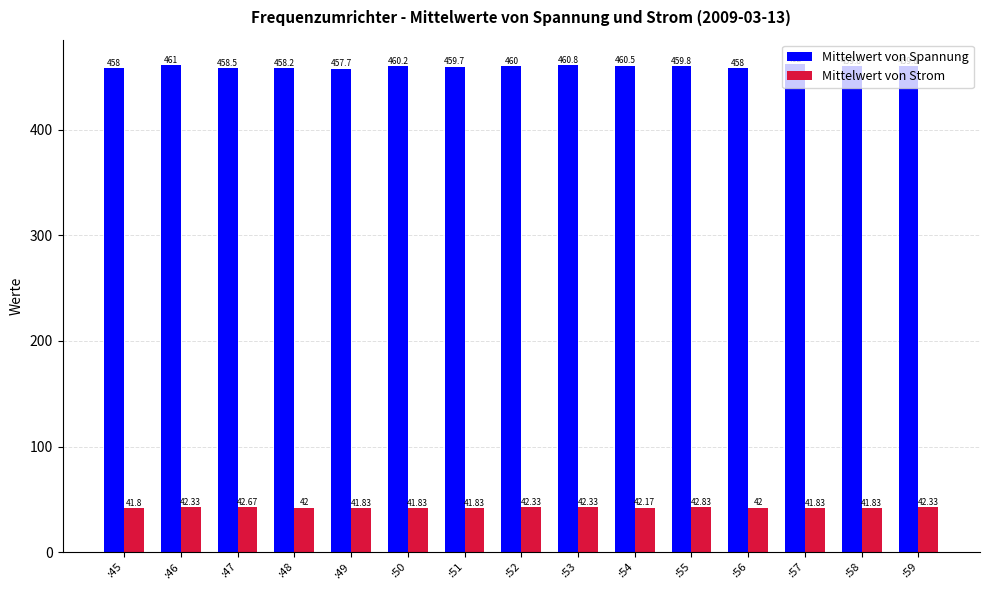

Reading left to right, transcribe all the data shown in this chart.

Mittelwert von Spannung: 458.0	461.0	458.5	458.2	457.7	460.2	459.7	460.0	460.8	460.5	459.8	458.0	462.0	459.8	459.8
Mittelwert von Strom: 41.8	42.3	42.7	42.0	41.8	41.8	41.8	42.3	42.3	42.2	42.8	42.0	41.8	41.8	42.3